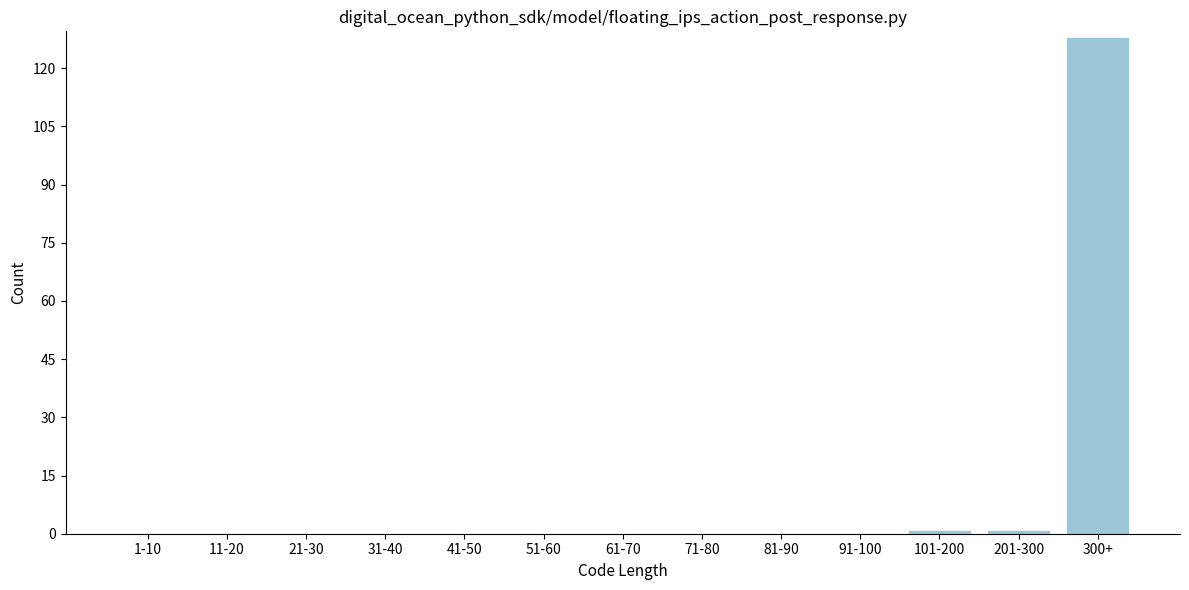

Reading left to right, what are all the values shown in this chart?

1-10=0	11-20=0	21-30=0	31-40=0	41-50=0	51-60=0	61-70=0	71-80=0	81-90=0	91-100=0	101-200=1	201-300=1	300+=128